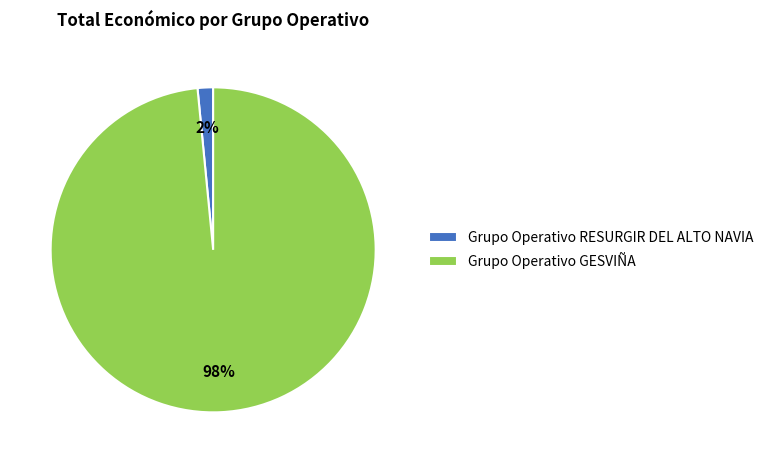

To the nearest percent, what is the average slice percentage?

50%